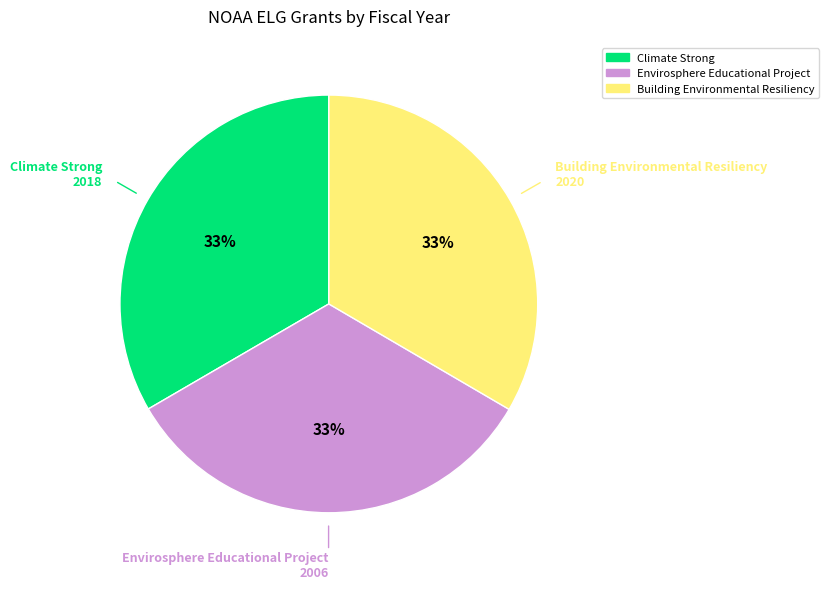

To the nearest percent, what portion does Climate Strong represent?

33%